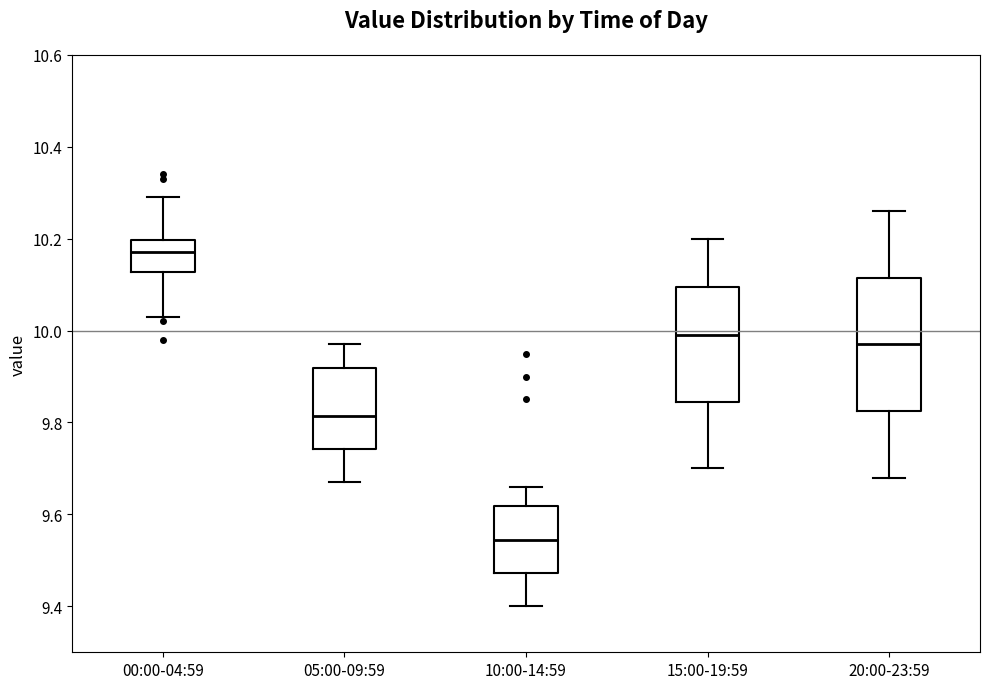

Reading left to right, transcribe this box plot: for each box, give where its median line is, the range the box spans, and where its two whiskers end, as read against the y-axis. The values are not printed on the chart, so give them approximately, as read against the axis.

00:00-04:59: median 10.18, box 10.12 to 10.20, whiskers 10.04 to 10.30
05:00-09:59: median 9.82, box 9.74 to 9.92, whiskers 9.68 to 9.98
10:00-14:59: median 9.54, box 9.48 to 9.62, whiskers 9.40 to 9.66
15:00-19:59: median 10.00, box 9.84 to 10.10, whiskers 9.70 to 10.20
20:00-23:59: median 9.98, box 9.82 to 10.12, whiskers 9.68 to 10.26